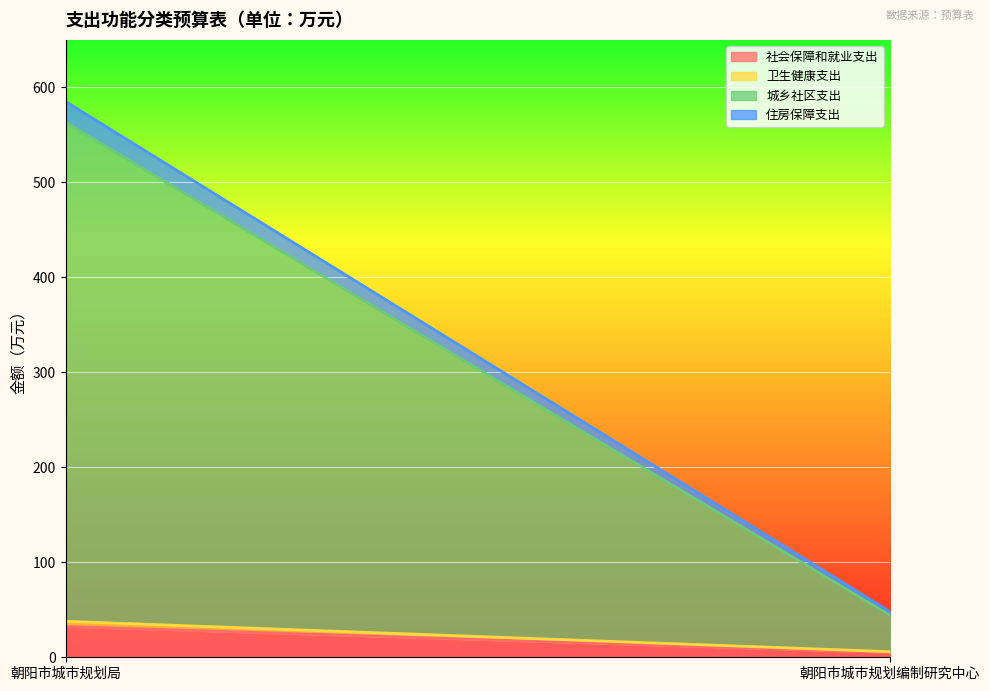

Which series has the widest spread of values?

城乡社区支出